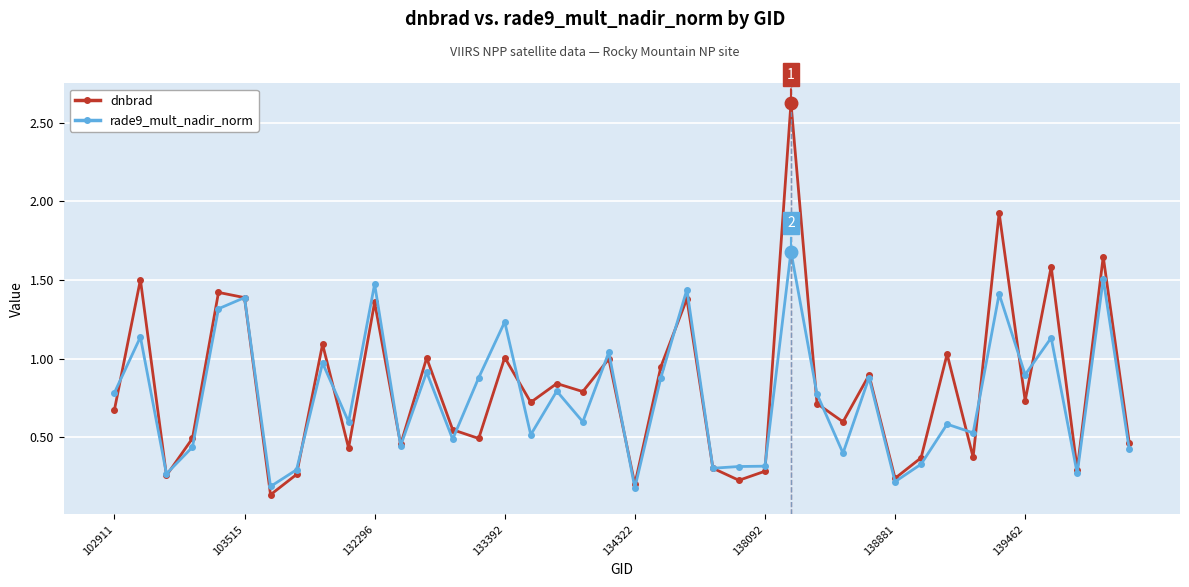

Which series has the largest range (max minus min)?

dnbrad